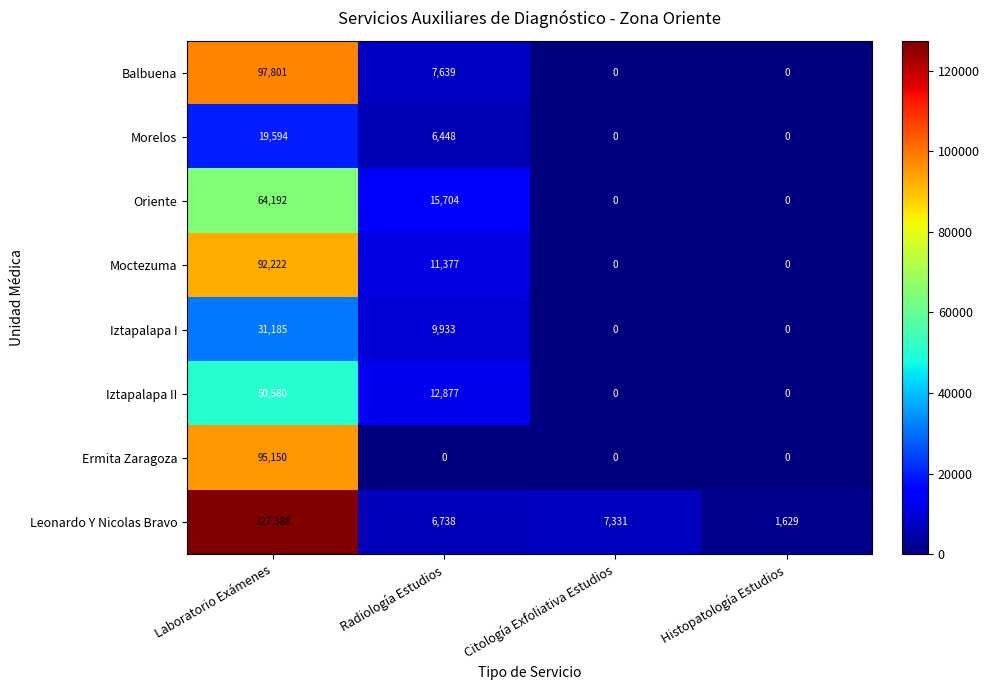

Which series has the largest total across all categories?

Leonardo Y Nicolas Bravo